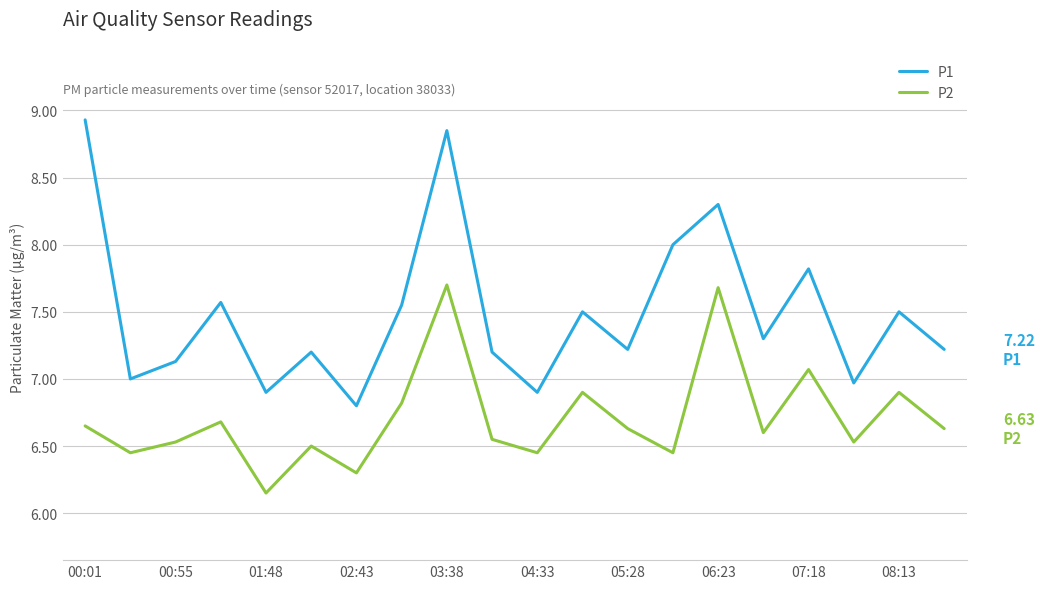

True or false: P1 and P2 cross at least once.

False